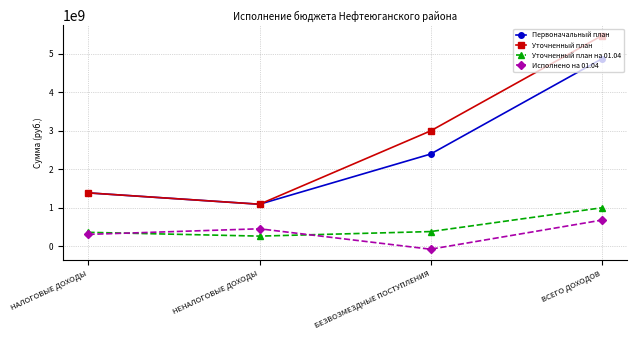

True or false: Уточненный план has a value of 1917289527.4 at НАЛОГОВЫЕ ДОХОДЫ.

False